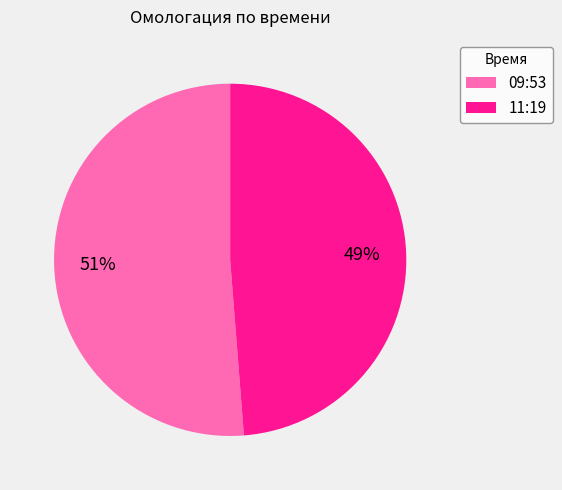

Is it true that 11:19 is 42% of the pie?

False